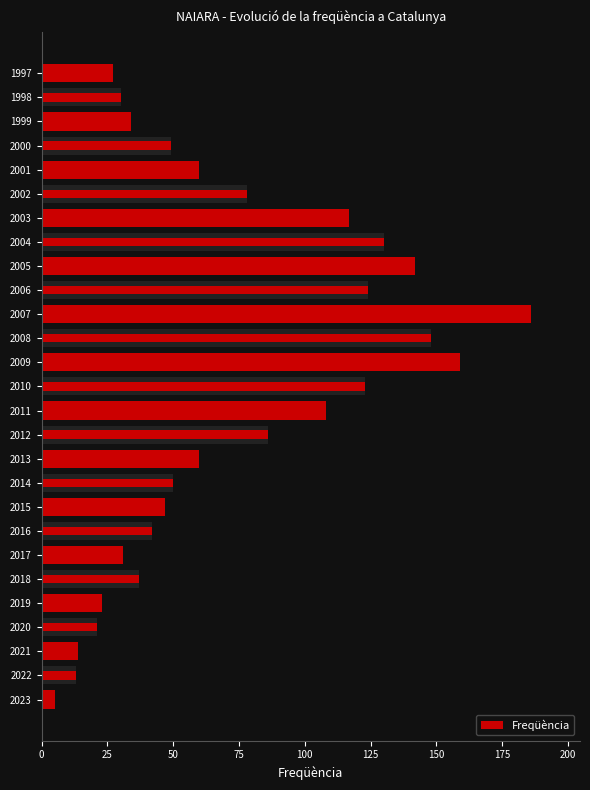

Does the chart contain stacked bars?

No